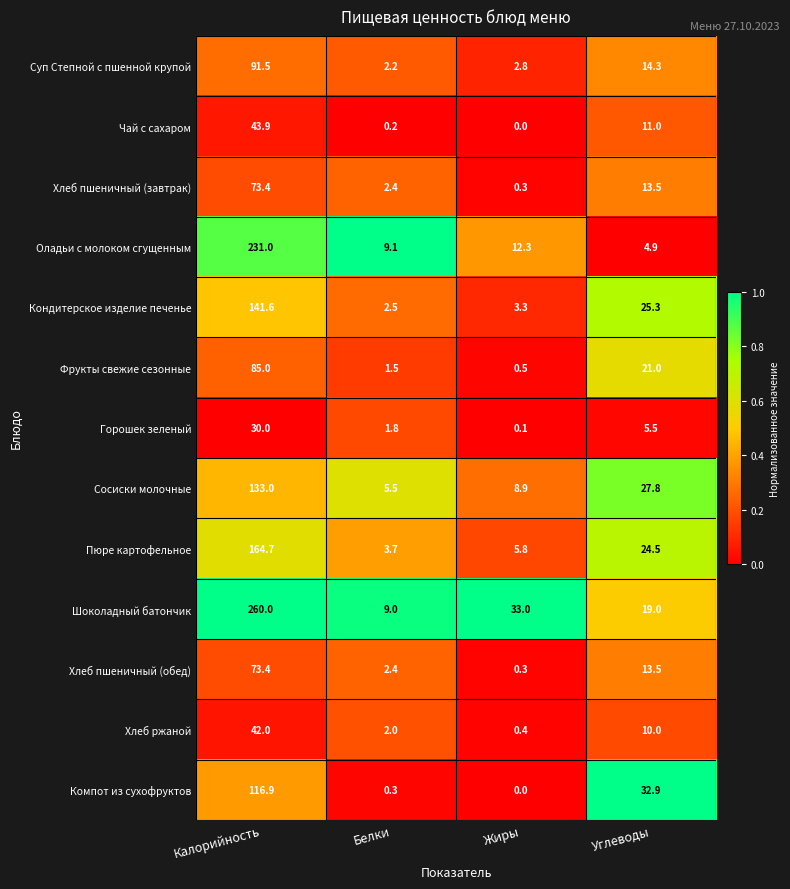

Which series has the widest spread of values?

Шоколадный батончик